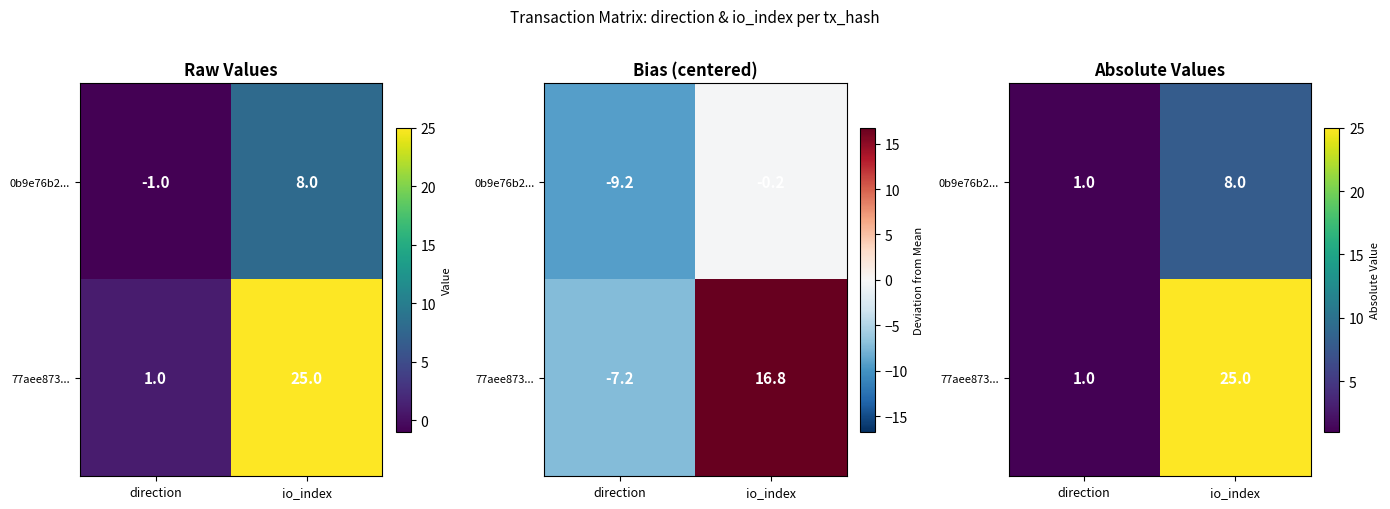

What is the total value across all series at direction?

2